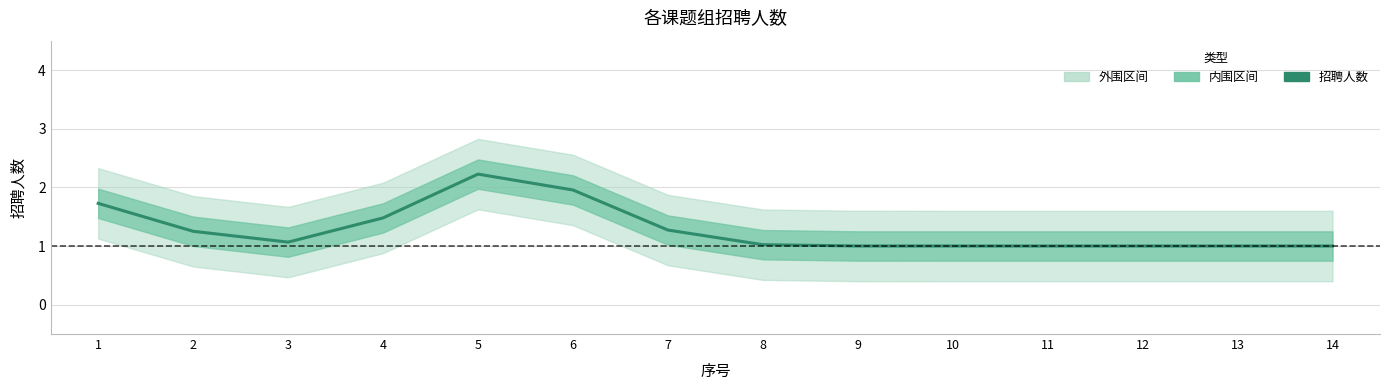

Reading right to left, extract all data points from this chart.

1.0	1.0	1.0	1.0	1.0	1.0	1.0	1.3	2.0	2.2	1.5	1.1	1.3	1.7